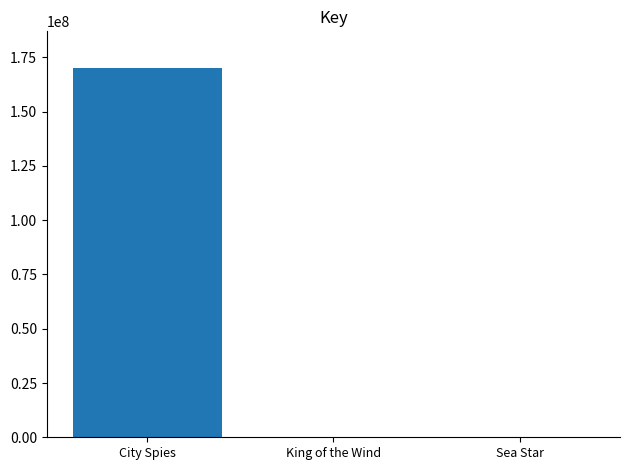

True or false: the data shows 258355454 at City Spies.

False